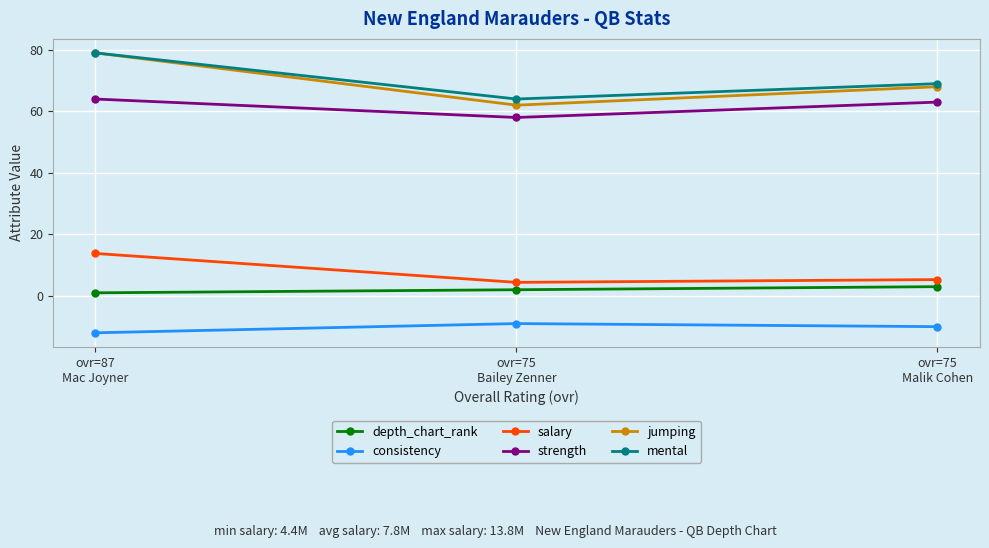

Is it true that salary equals 21.3 at ovr=87
Mac Joyner?

False